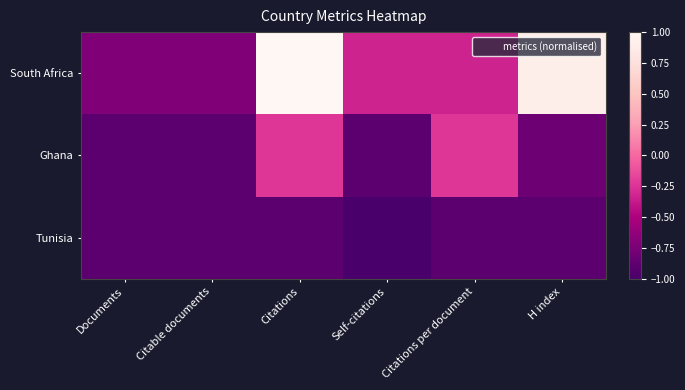

What is the maximum value shown in the chart?

1.0